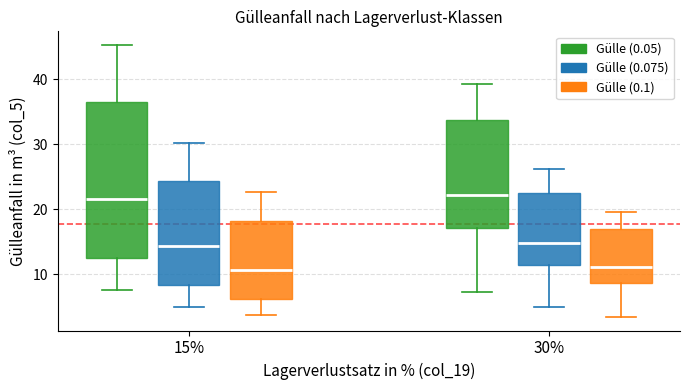

Reading left to right, read every box against the y-axis: the position of its median line, the range the box covers, and the ends of its whiskers. The values are not printed on the chart, so give them approximately, as read against the axis.

15% (Gülle (0.05)): median 22, box 13 to 37, whiskers 8 to 45
15% (Gülle (0.075)): median 14, box 8 to 24, whiskers 5 to 30
15% (Gülle (0.1)): median 11, box 6 to 18, whiskers 4 to 23
30% (Gülle (0.05)): median 22, box 17 to 34, whiskers 7 to 39
30% (Gülle (0.075)): median 15, box 11 to 23, whiskers 5 to 26
30% (Gülle (0.1)): median 11, box 9 to 17, whiskers 3 to 20